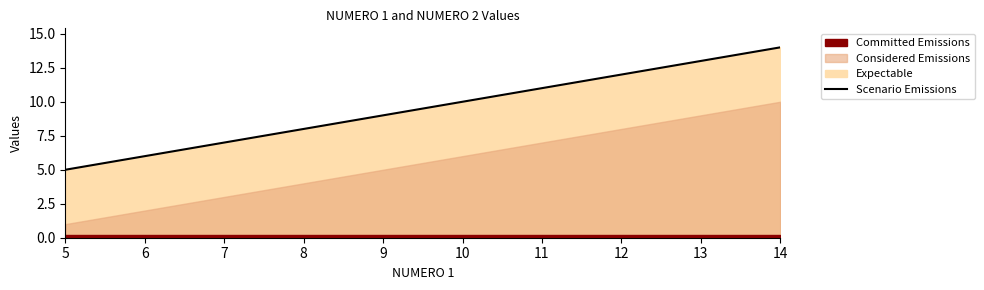

At which label does Scenario Emissions reach its minimum?

5